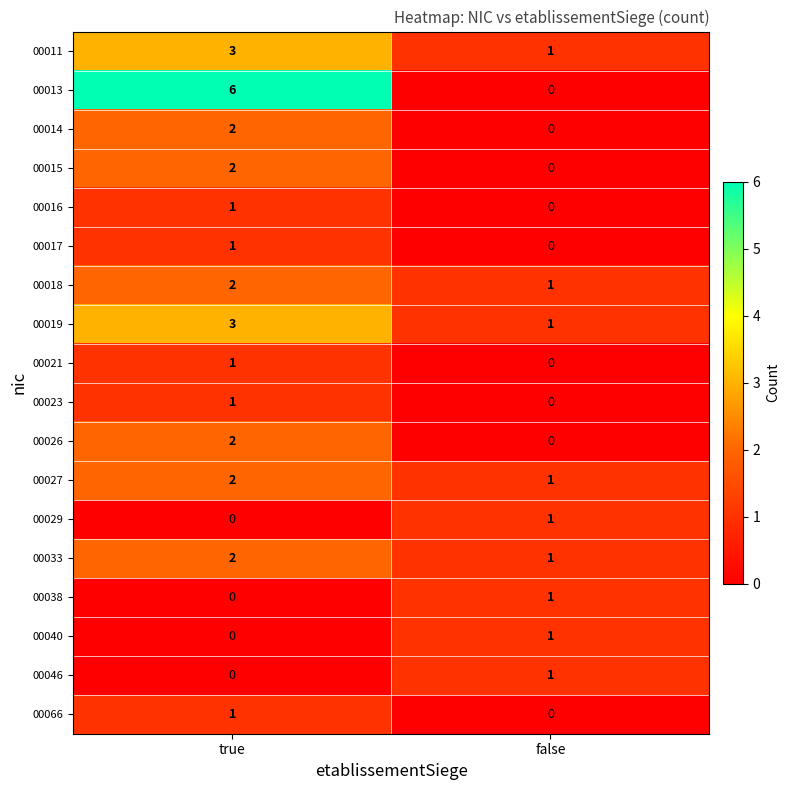

At which category does the chart reach its peak across all series?

true